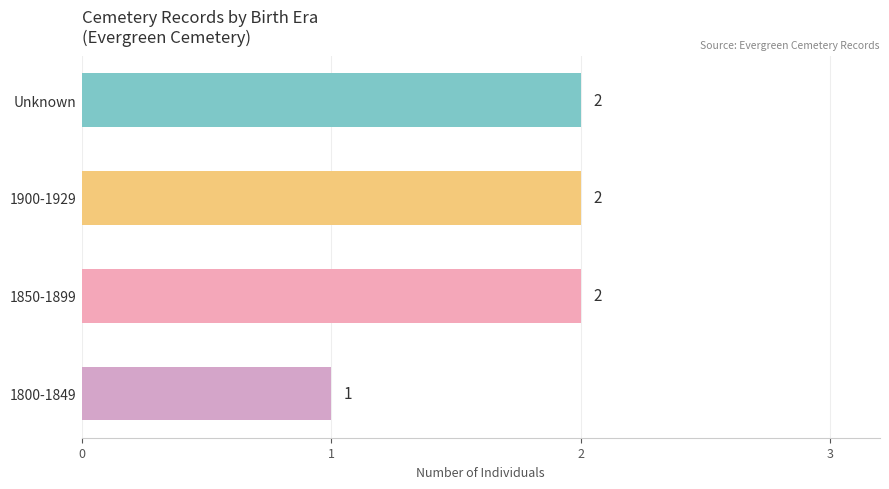

What is the difference between the maximum and minimum values?

1